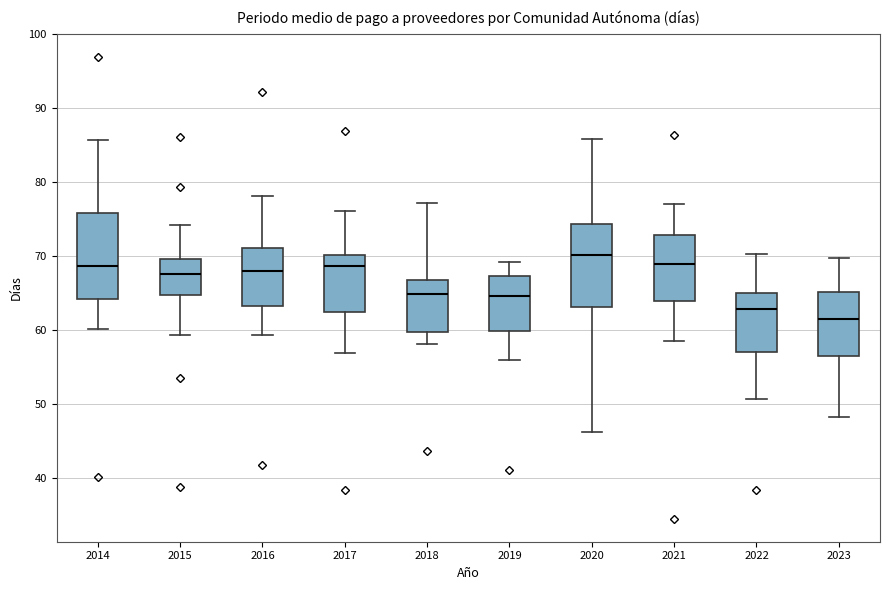

Reading left to right, read every box against the y-axis: the position of its median line, the range the box covers, and the ends of its whiskers. The values are not printed on the chart, so give them approximately, as read against the axis.

2014: median 69, box 64 to 76, whiskers 60 to 86
2015: median 68, box 65 to 70, whiskers 59 to 74
2016: median 68, box 63 to 71, whiskers 59 to 78
2017: median 69, box 62 to 70, whiskers 57 to 76
2018: median 65, box 60 to 67, whiskers 58 to 77
2019: median 65, box 60 to 67, whiskers 56 to 69
2020: median 70, box 63 to 74, whiskers 46 to 86
2021: median 69, box 64 to 73, whiskers 59 to 77
2022: median 63, box 57 to 65, whiskers 51 to 70
2023: median 62, box 56 to 65, whiskers 48 to 70